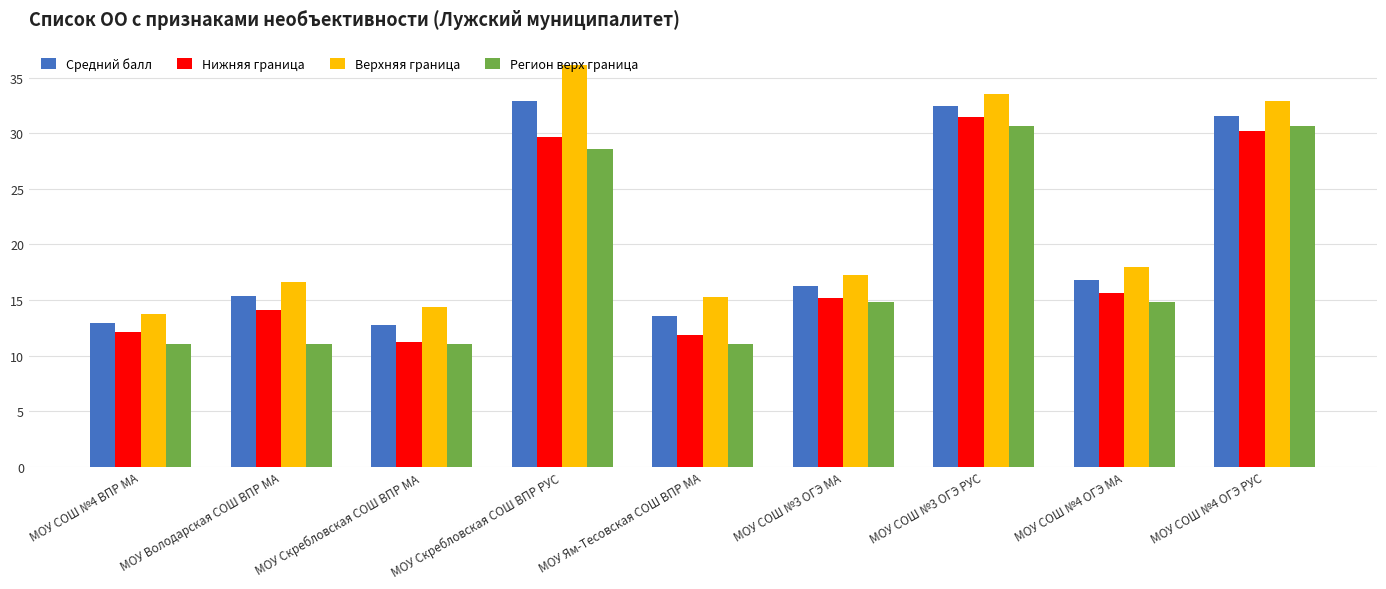

How many data points in Нижняя граница are above 15?

5